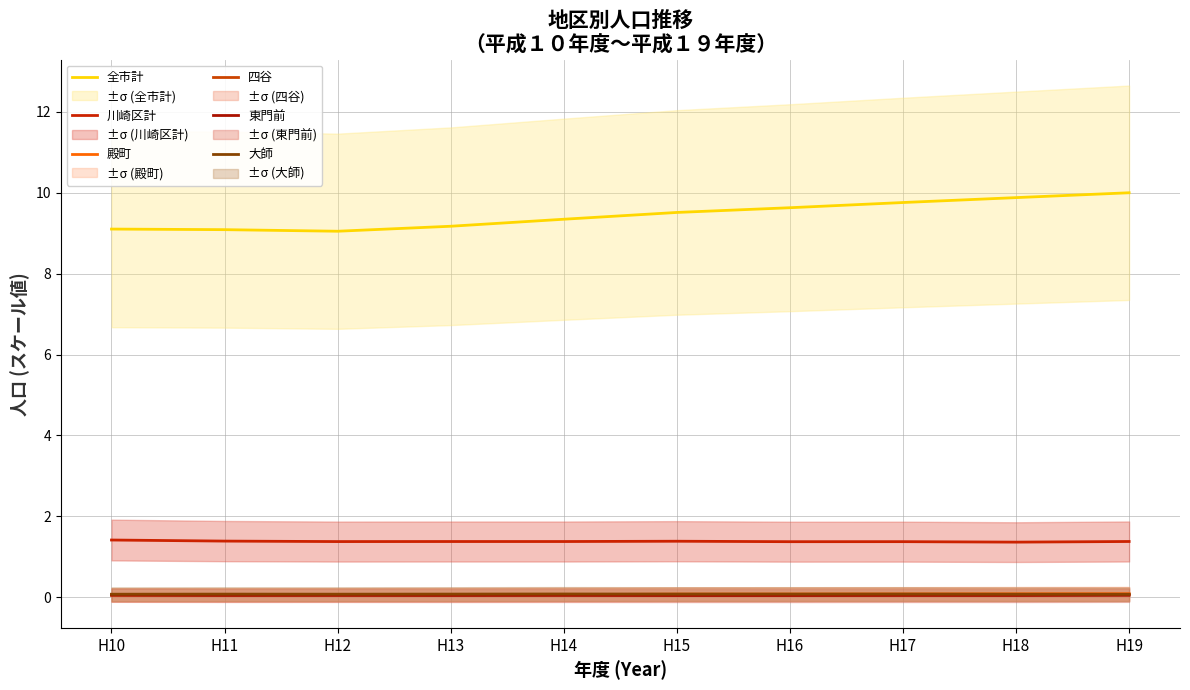

In 大師, how many points are higher than both neighbors (excluding endpoints)?

3